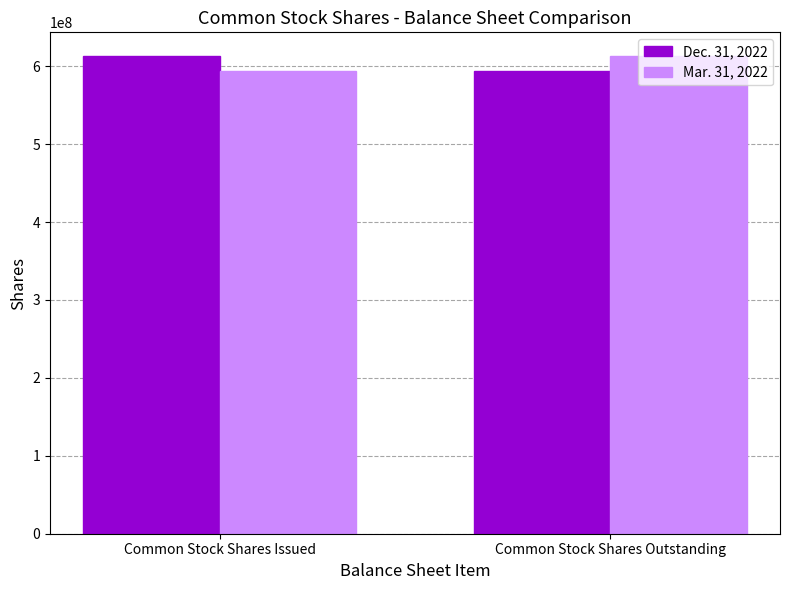

Is the value of Dec. 31, 2022 at Common Stock Shares Outstanding greater than the value of Mar. 31, 2022 at Common Stock Shares Outstanding?

No